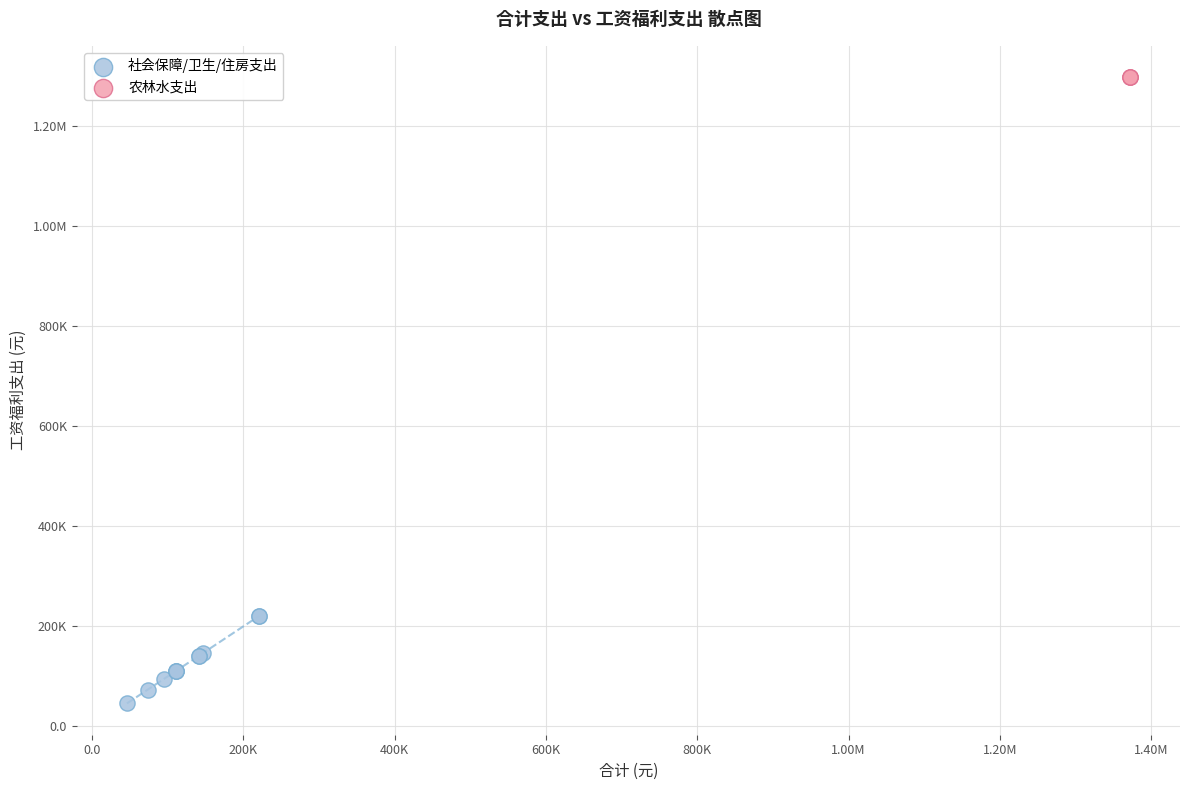

What are all the series names shown in the legend?

社会保障/卫生/住房支出, 农林水支出